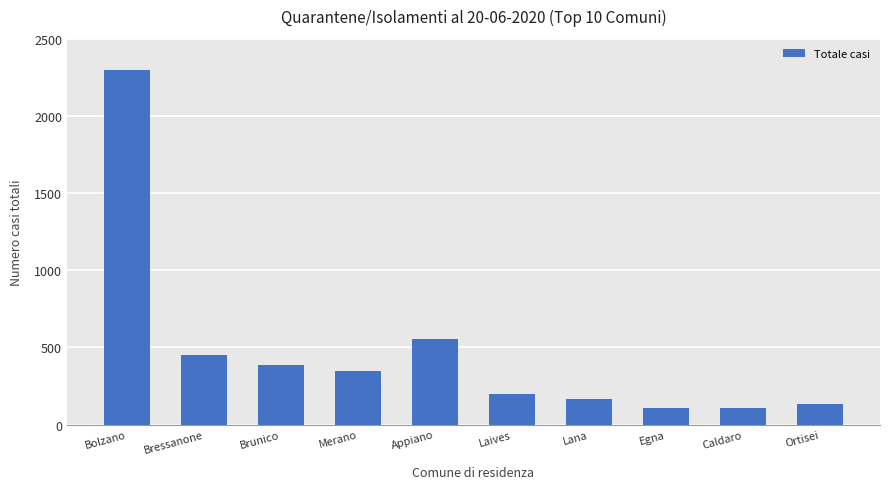

What is the change in value from Brunico to Appiano?

+174